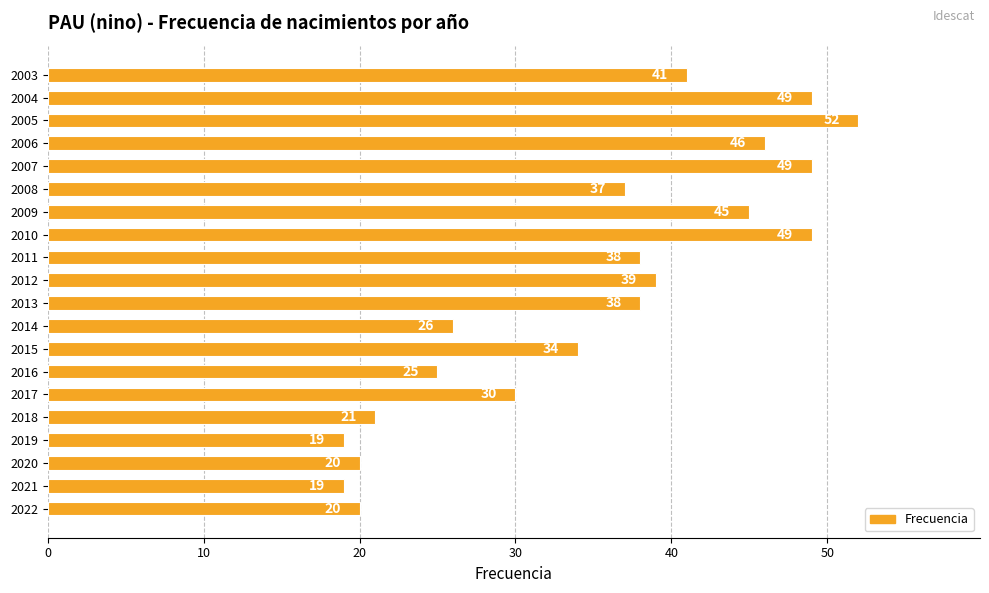

How many distinct data groups are displayed?

1